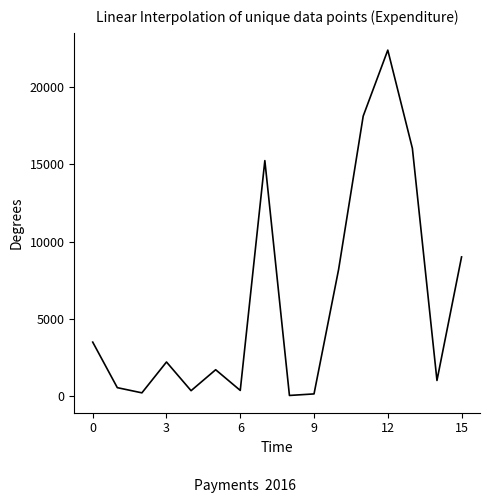

What is the difference between the maximum and minimum values?

22365.5